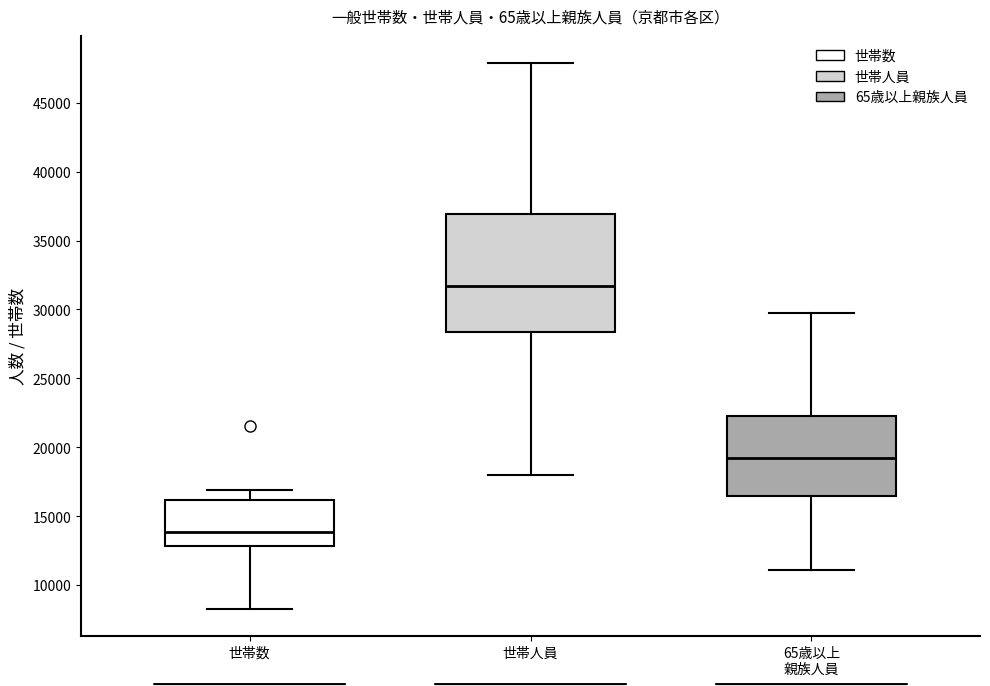

Where is the upper edge of the box for 世帯数 on the y-axis? The values are not printed on the chart, so give them approximately, as read against the axis.

16000